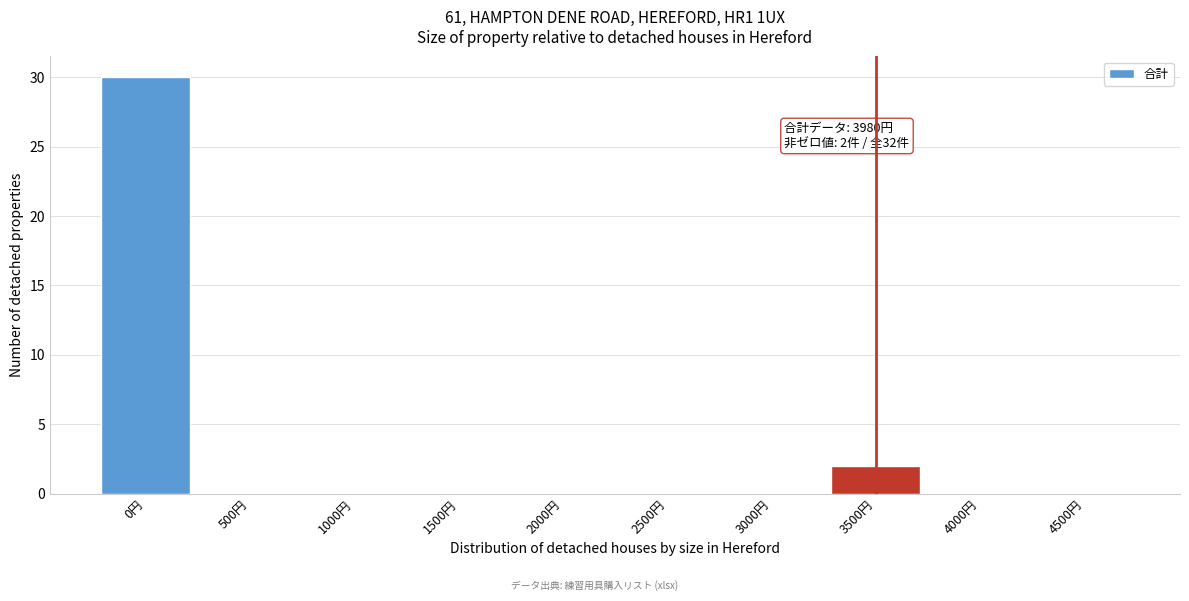

Reading left to right, what are all the values shown in this chart?

0円=30	500円=0	1000円=0	1500円=0	2000円=0	2500円=0	3000円=0	3500円=2	4000円=0	4500円=0